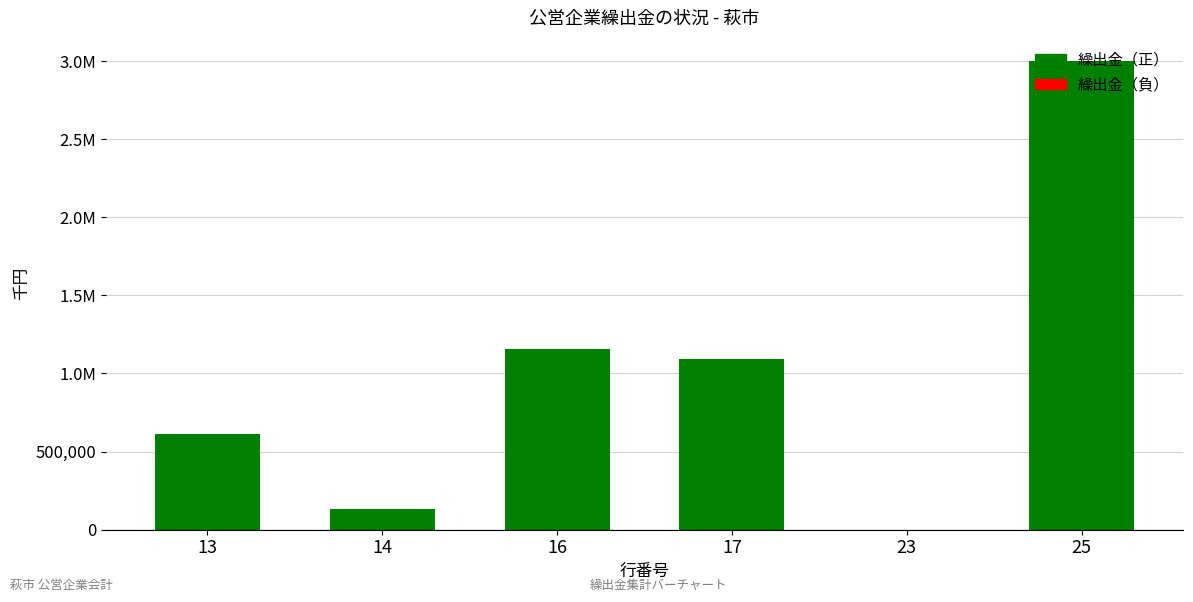

At which category does the chart reach its peak across all series?

25